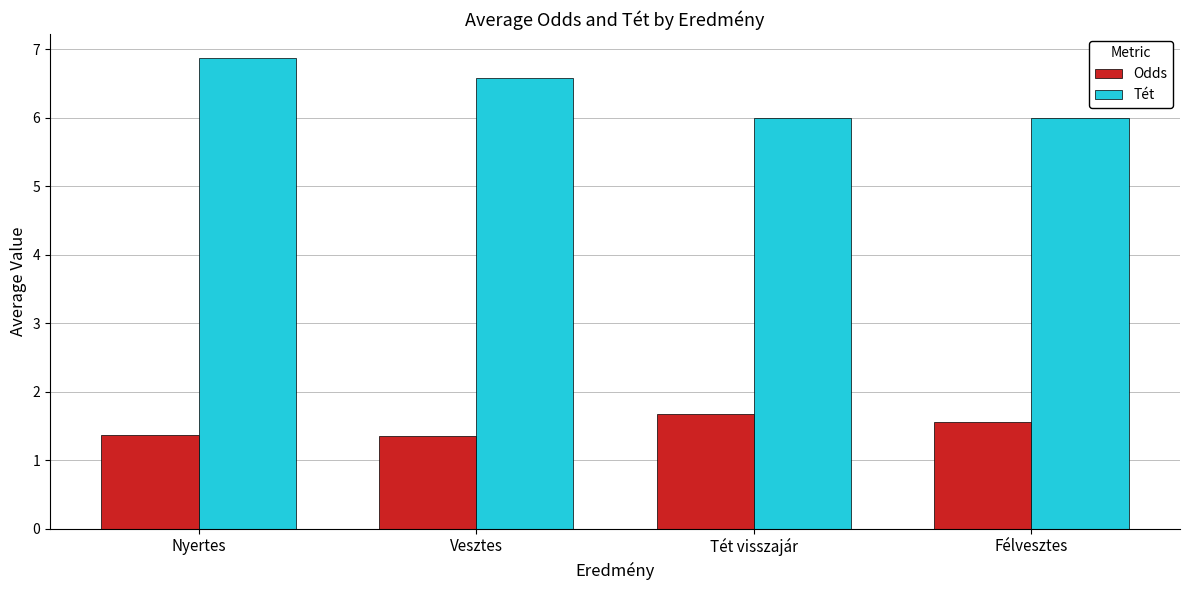

At which category does the chart reach its peak across all series?

Nyertes